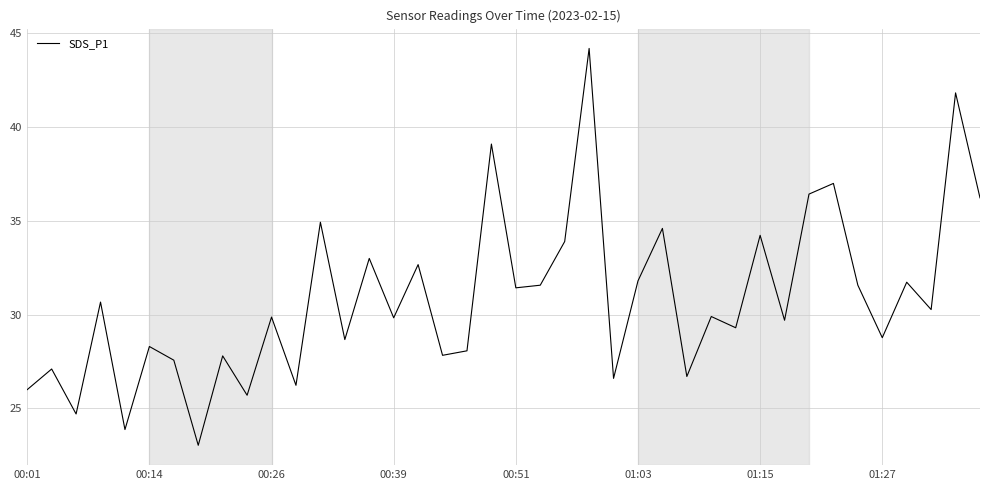

What is the greatest value displayed?

44.2